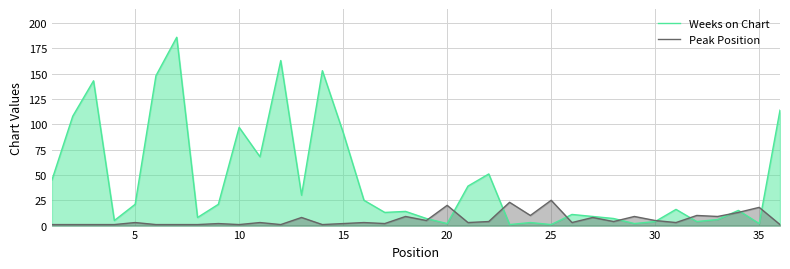

At how many categories does at least one series exceed 182?

1